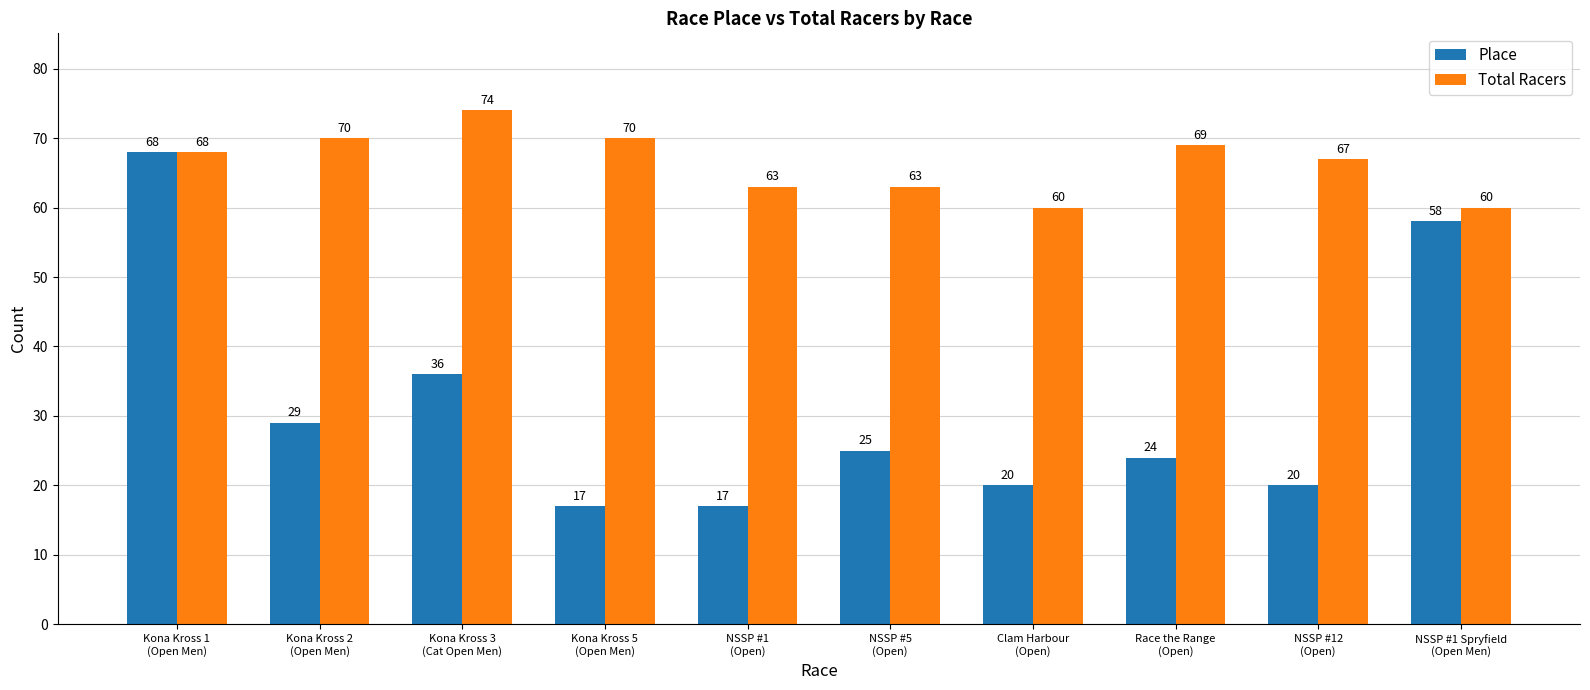

How many groups of bars are there?

10